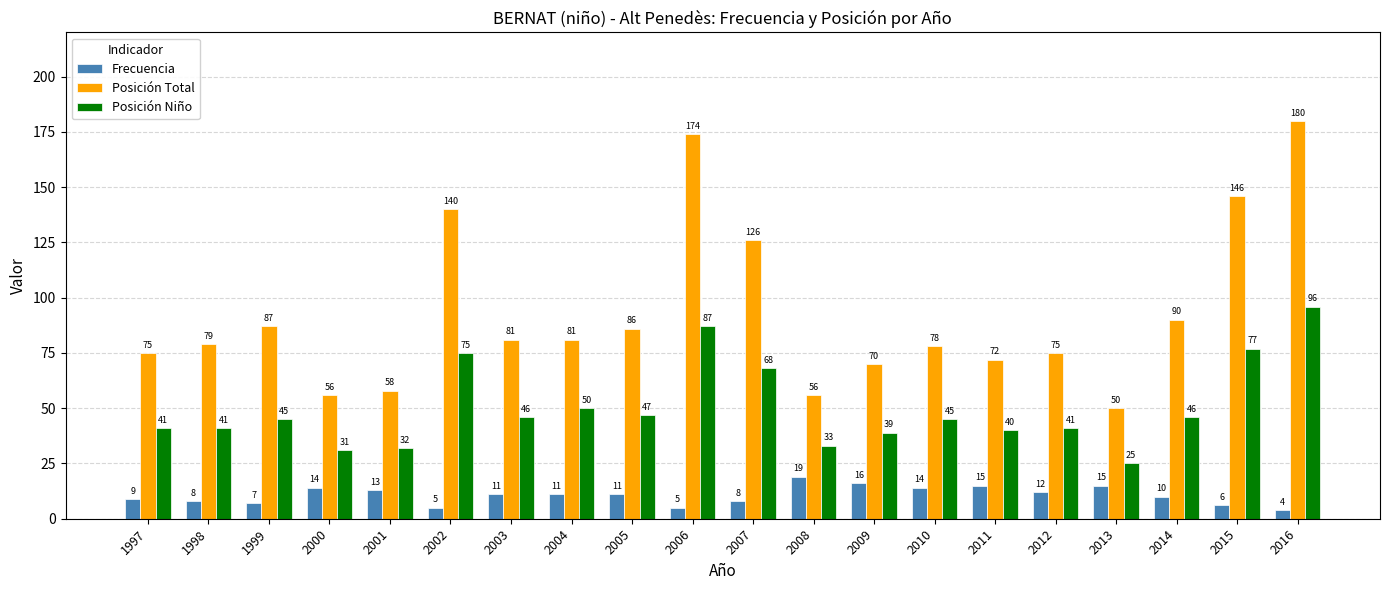

What is the difference between the highest and lowest values at 2004?

70